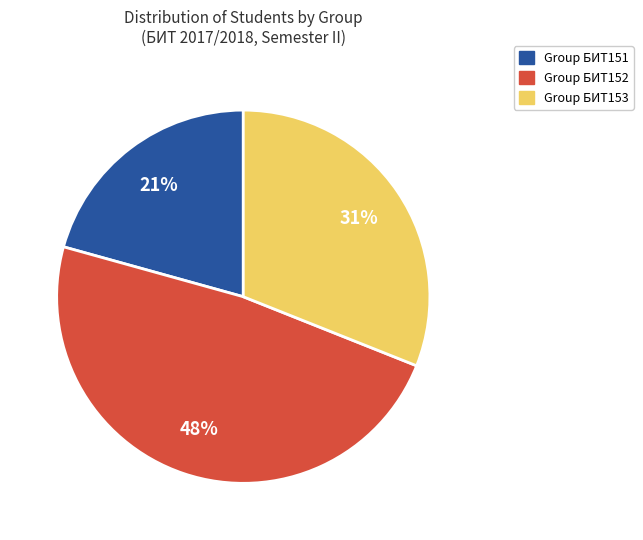

Is there any slice that represents more than half of the pie?

No